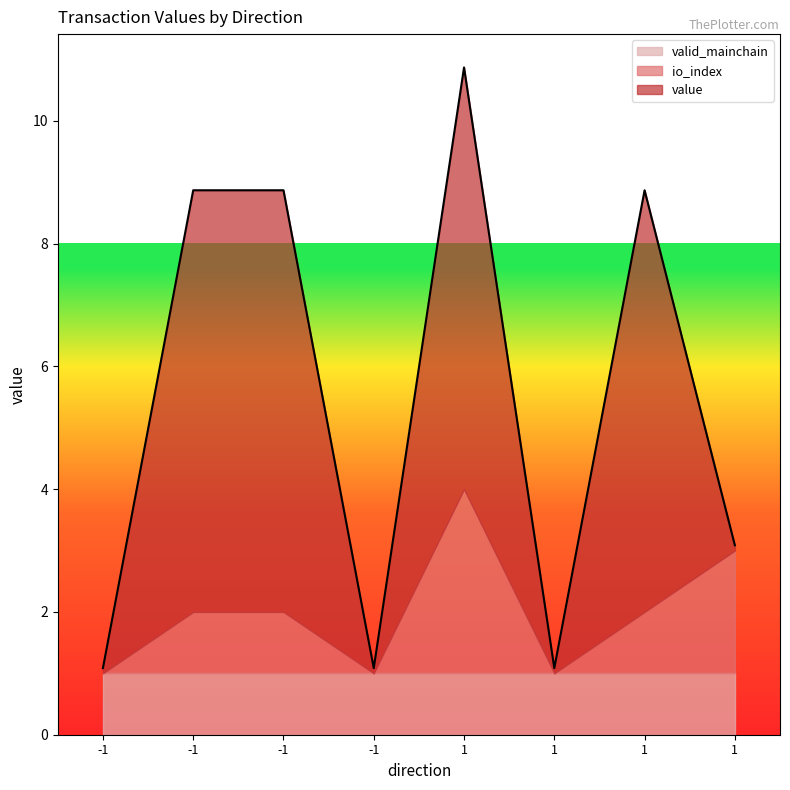

What are all the series names shown in the legend?

valid_mainchain, io_index, value